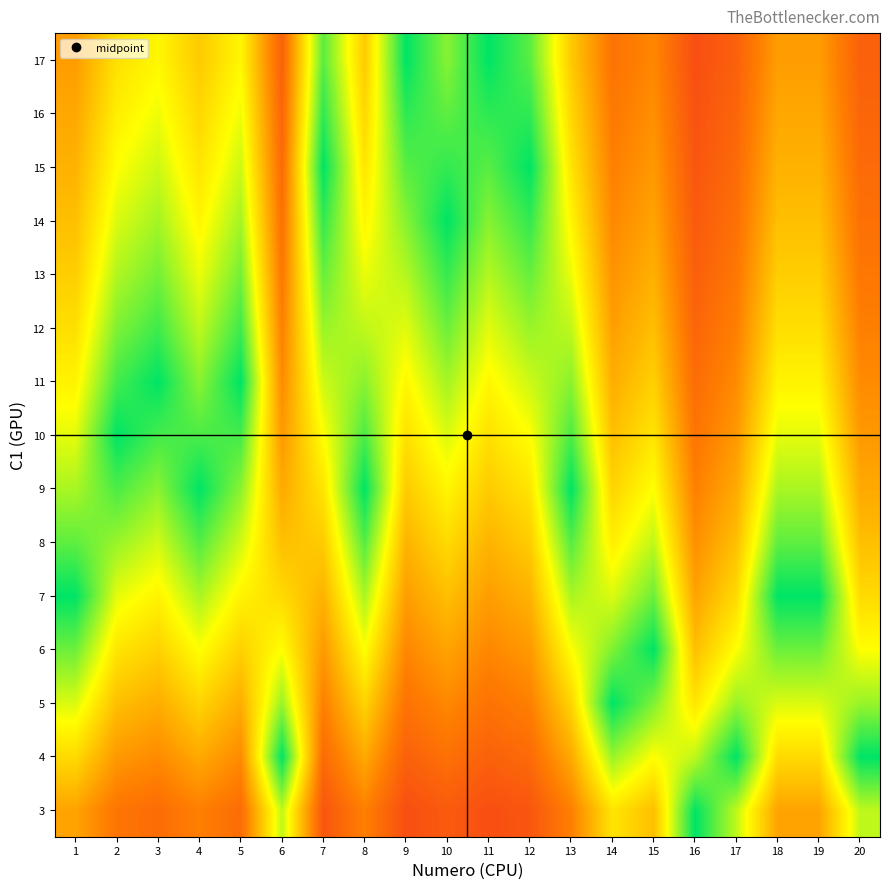

Reading right to left, what are all the values shown in this chart?

3: 20=0.8	19=0.4	18=0.4	17=0.8	16=1.0	15=0.5	14=0.6	13=0.3	12=0.2	11=0.2	10=0.2	9=0.2	8=0.3	7=0.2	6=0.8	5=0.3	4=0.3	3=0.3	2=0.3	1=0.4
4: 20=1.0	19=0.6	18=0.6	17=1.0	16=0.8	15=0.7	14=0.8	13=0.4	12=0.3	11=0.2	10=0.3	9=0.2	8=0.4	7=0.3	6=1.0	5=0.4	4=0.4	3=0.4	2=0.4	1=0.6
5: 20=0.8	19=0.7	18=0.7	17=0.8	16=0.6	15=0.8	14=1.0	13=0.6	12=0.3	11=0.3	10=0.4	9=0.3	8=0.6	7=0.3	6=0.8	5=0.5	4=0.6	3=0.5	2=0.5	1=0.7
6: 20=0.7	19=0.9	18=0.9	17=0.7	16=0.5	15=1.0	14=0.8	13=0.7	12=0.4	11=0.4	10=0.4	9=0.4	8=0.7	7=0.4	6=0.7	5=0.5	4=0.7	3=0.5	2=0.6	1=0.9
7: 20=0.6	19=1.0	18=1.0	17=0.6	16=0.4	15=0.9	14=0.7	13=0.8	12=0.5	11=0.4	10=0.5	9=0.4	8=0.8	7=0.5	6=0.6	5=0.6	4=0.8	3=0.6	2=0.7	1=1.0
8: 20=0.5	19=0.9	18=0.9	17=0.5	16=0.4	15=0.8	14=0.6	13=0.9	12=0.5	11=0.5	10=0.6	9=0.5	8=0.9	7=0.5	6=0.5	5=0.7	4=0.9	3=0.7	2=0.8	1=0.9
9: 20=0.4	19=0.8	18=0.8	17=0.4	16=0.3	15=0.7	14=0.6	13=1.0	12=0.6	11=0.5	10=0.6	9=0.5	8=1.0	7=0.6	6=0.4	5=0.8	4=1.0	3=0.8	2=0.9	1=0.8
10: 20=0.4	19=0.7	18=0.7	17=0.4	16=0.3	15=0.6	14=0.5	13=0.9	12=0.7	11=0.6	10=0.7	9=0.6	8=0.9	7=0.7	6=0.4	5=0.9	4=0.9	3=0.9	2=1.0	1=0.7
11: 20=0.4	19=0.6	18=0.6	17=0.4	16=0.3	15=0.5	14=0.5	13=0.8	12=0.7	11=0.6	10=0.8	9=0.6	8=0.8	7=0.7	6=0.4	5=1.0	4=0.8	3=1.0	2=0.9	1=0.6
12: 20=0.3	19=0.6	18=0.6	17=0.3	16=0.2	15=0.5	14=0.4	13=0.8	12=0.8	11=0.7	10=0.9	9=0.7	8=0.8	7=0.8	6=0.3	5=0.9	4=0.8	3=0.9	2=0.8	1=0.6
13: 20=0.3	19=0.5	18=0.5	17=0.3	16=0.2	15=0.5	14=0.4	13=0.7	12=0.9	11=0.8	10=0.9	9=0.8	8=0.7	7=0.9	6=0.3	5=0.8	4=0.7	3=0.8	2=0.8	1=0.5
14: 20=0.3	19=0.5	18=0.5	17=0.3	16=0.2	15=0.4	14=0.4	13=0.6	12=0.9	11=0.8	10=1.0	9=0.8	8=0.6	7=0.9	6=0.3	5=0.8	4=0.6	3=0.8	2=0.7	1=0.5
15: 20=0.3	19=0.5	18=0.5	17=0.3	16=0.2	15=0.4	14=0.3	13=0.6	12=1.0	11=0.9	10=0.9	9=0.9	8=0.6	7=1.0	6=0.3	5=0.7	4=0.6	3=0.7	2=0.7	1=0.5
16: 20=0.2	19=0.4	18=0.4	17=0.2	16=0.2	15=0.4	14=0.3	13=0.6	12=0.9	11=0.9	10=0.9	9=0.9	8=0.6	7=0.9	6=0.2	5=0.7	4=0.6	3=0.7	2=0.6	1=0.4
17: 20=0.2	19=0.4	18=0.4	17=0.2	16=0.2	15=0.4	14=0.3	13=0.5	12=0.9	11=1.0	10=0.8	9=1.0	8=0.5	7=0.9	6=0.2	5=0.6	4=0.5	3=0.6	2=0.6	1=0.4